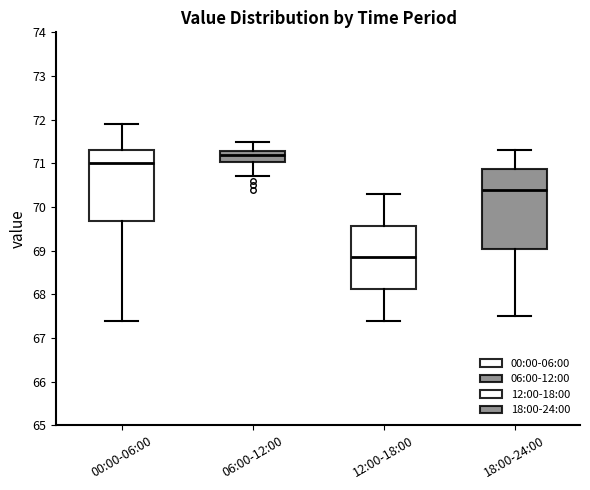

Reading left to right, transcribe this box plot: for each box, give where its median line is, the range the box spans, and where its two whiskers end, as read against the y-axis. The values are not printed on the chart, so give them approximately, as read against the axis.

00:00-06:00: median 71.0, box 69.7 to 71.3, whiskers 67.4 to 71.9
06:00-12:00: median 71.2, box 71.0 to 71.3, whiskers 70.7 to 71.5
12:00-18:00: median 68.9, box 68.1 to 69.6, whiskers 67.4 to 70.3
18:00-24:00: median 70.4, box 69.1 to 70.9, whiskers 67.5 to 71.3